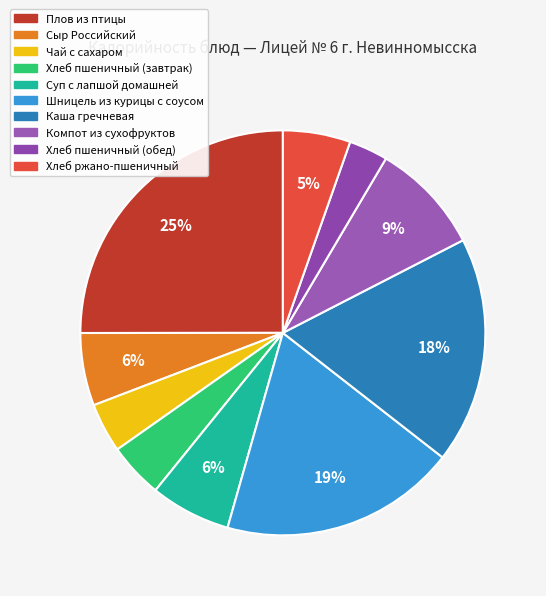

To the nearest percent, what portion does Чай с сахаром represent?

4%